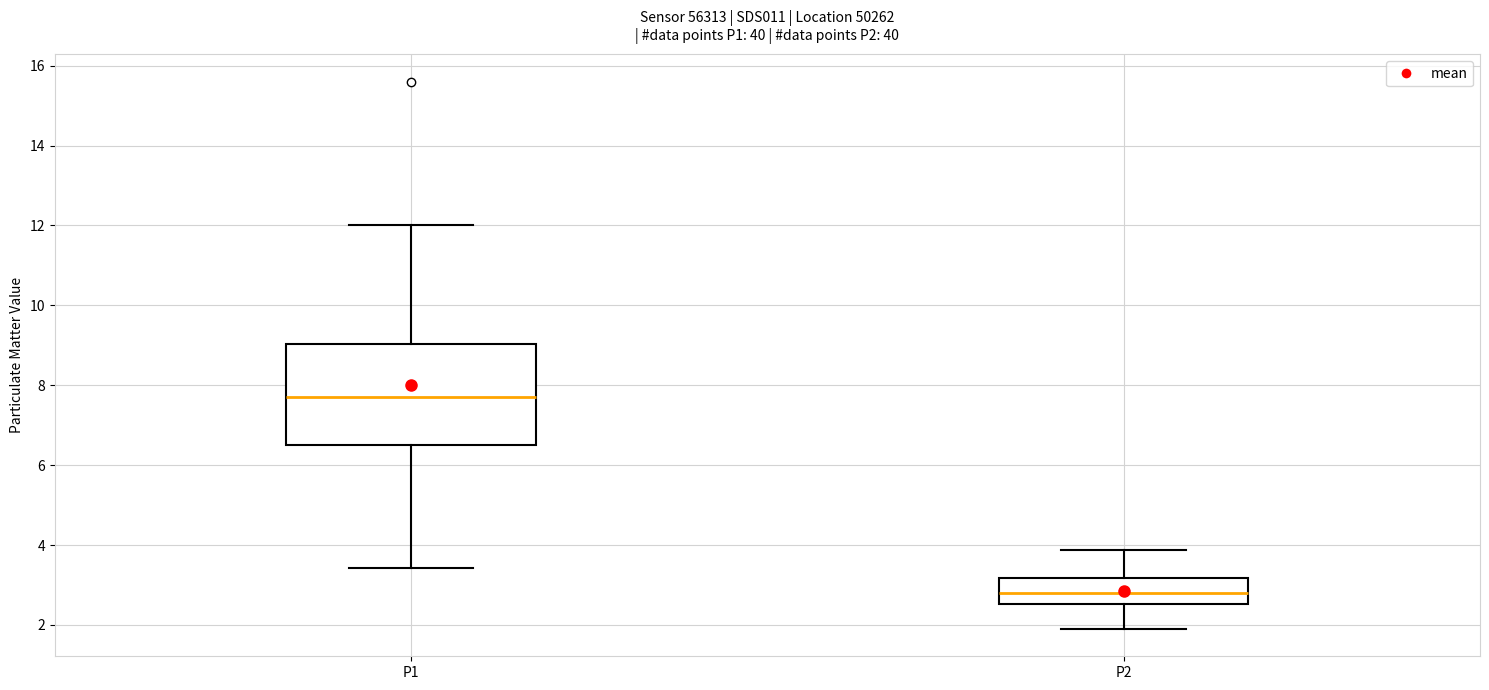

Reading left to right, transcribe this box plot: for each box, give where its median line is, the range the box spans, and where its two whiskers end, as read against the y-axis. The values are not printed on the chart, so give them approximately, as read against the axis.

P1: median 7.8, box 6.4 to 9.0, whiskers 3.4 to 12.0
P2: median 2.8, box 2.6 to 3.2, whiskers 2.0 to 3.8